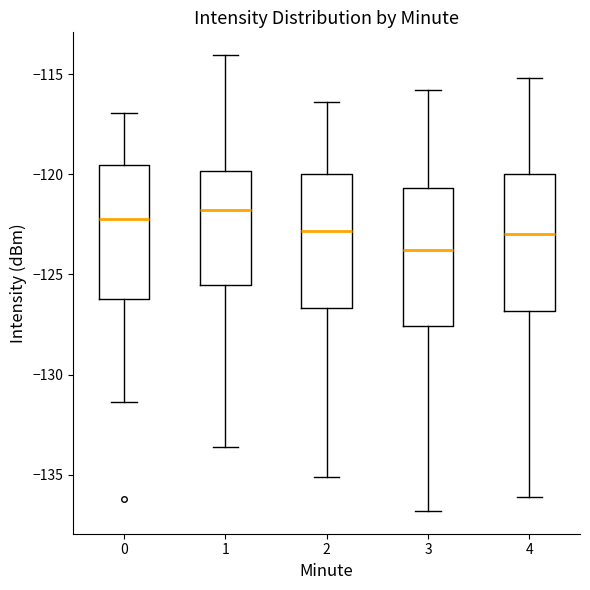

Which box's median line is the lowest?

3